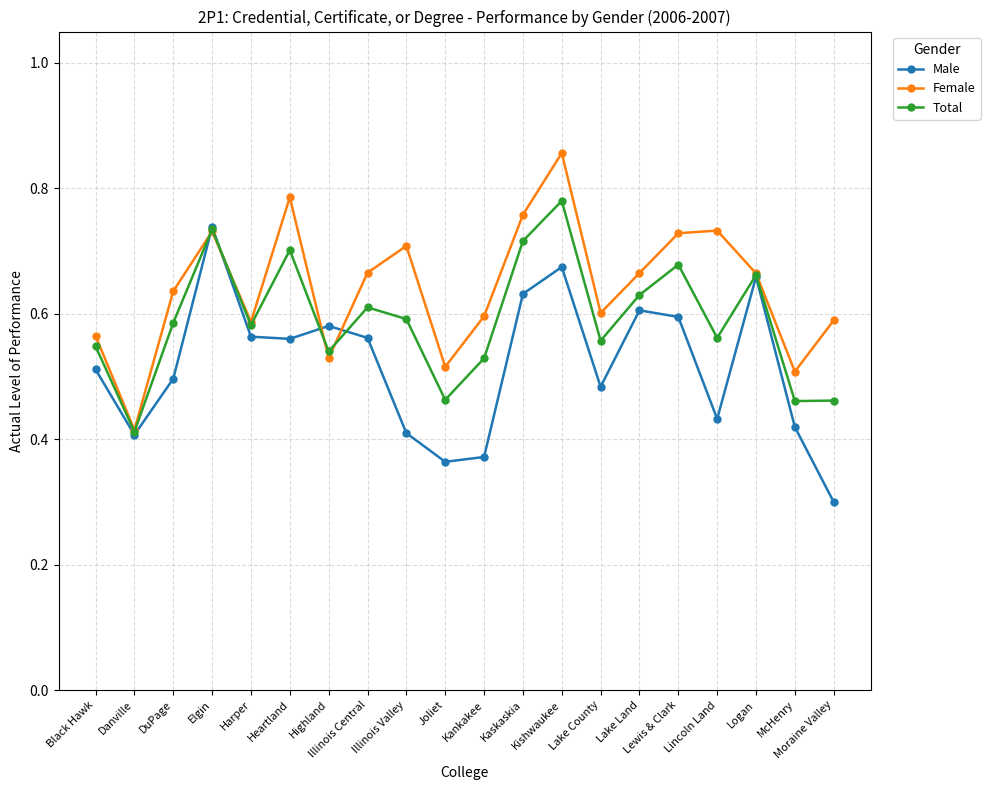

Which series changed the most between Elgin and Harper?

Male